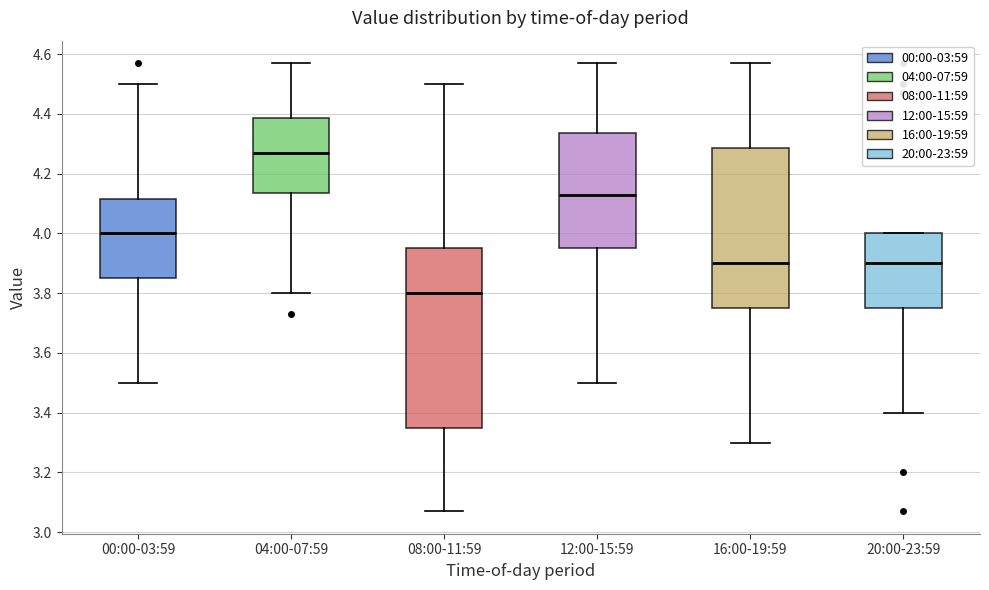

Reading left to right, read every box against the y-axis: the position of its median line, the range the box covers, and the ends of its whiskers. The values are not printed on the chart, so give them approximately, as read against the axis.

00:00-03:59: median 4.00, box 3.86 to 4.12, whiskers 3.50 to 4.50
04:00-07:59: median 4.28, box 4.14 to 4.38, whiskers 3.80 to 4.58
08:00-11:59: median 3.80, box 3.36 to 3.96, whiskers 3.08 to 4.50
12:00-15:59: median 4.14, box 3.96 to 4.34, whiskers 3.50 to 4.58
16:00-19:59: median 3.90, box 3.76 to 4.28, whiskers 3.30 to 4.58
20:00-23:59: median 3.90, box 3.76 to 4.00, whiskers 3.40 to 4.00